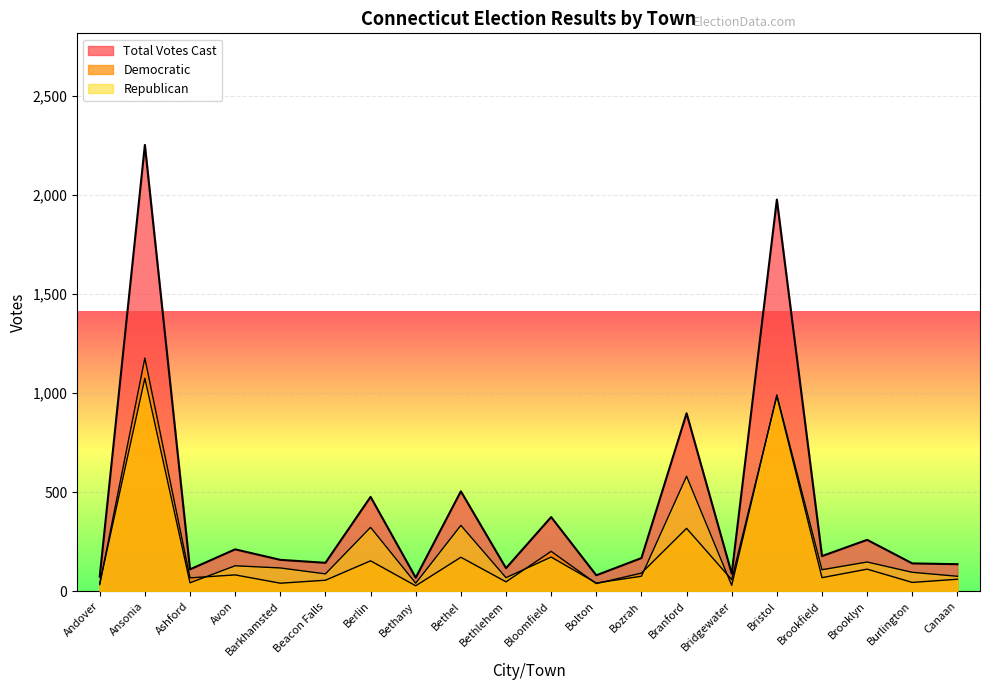

Where is the first local maximum for Democratic?

Ansonia